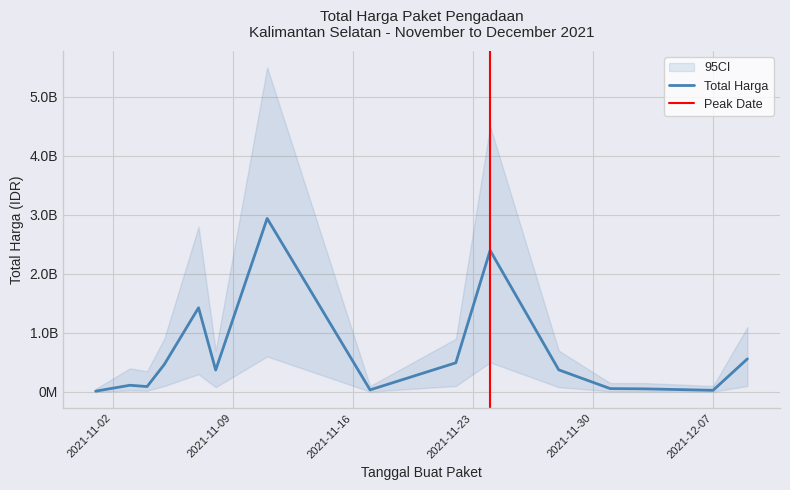

What is the difference between the second highest and minimum values?

2384538600